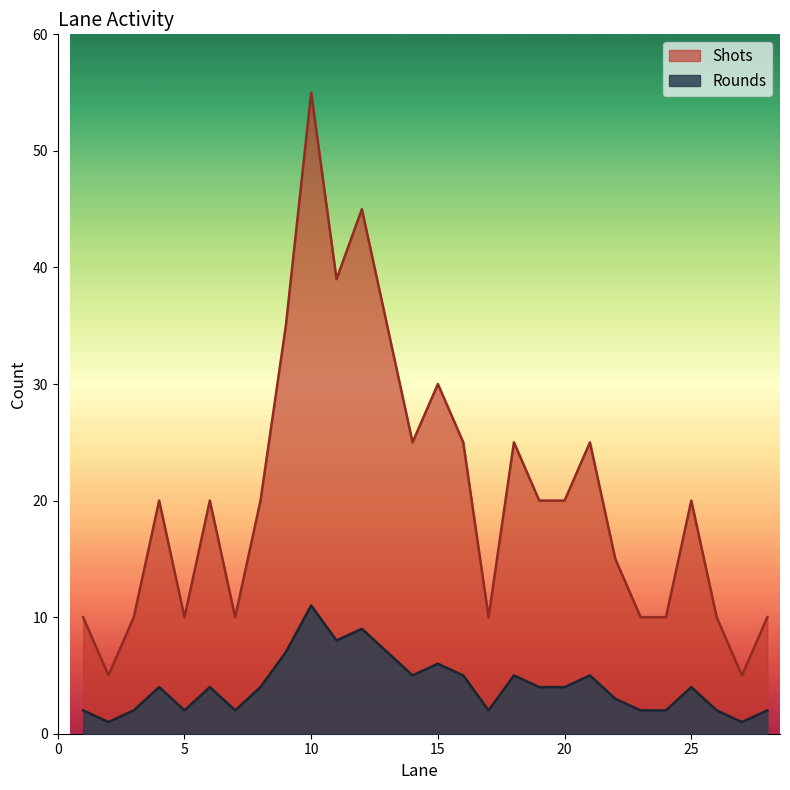

Which series has the largest total across all categories?

Shots